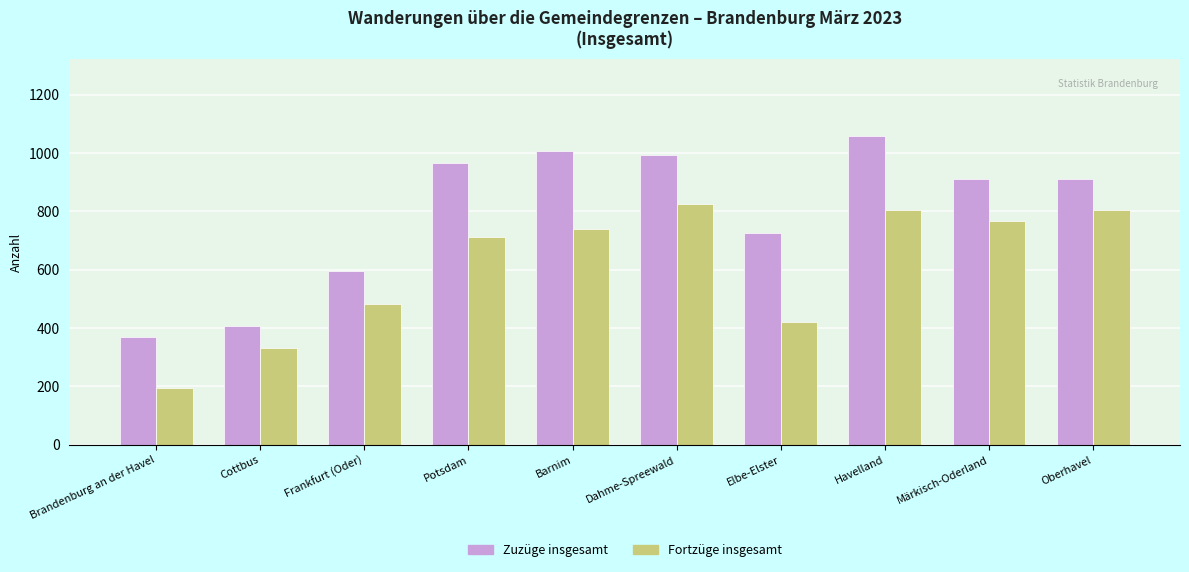

The value of Fortzüge insgesamt at Oberhavel is 1266. True or false?

False